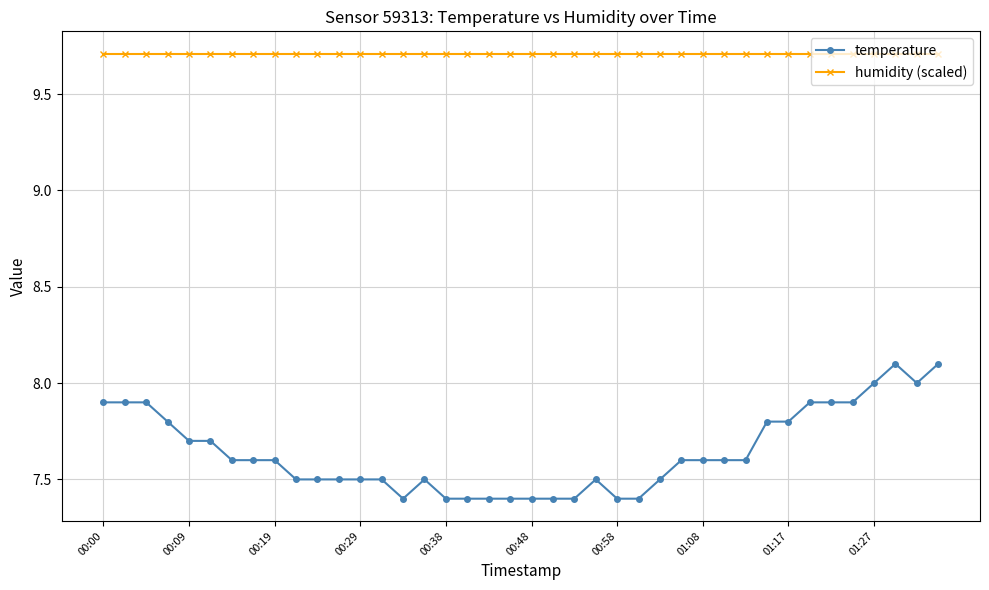

List the series in order of their overall mean, highest first.

humidity (scaled), temperature